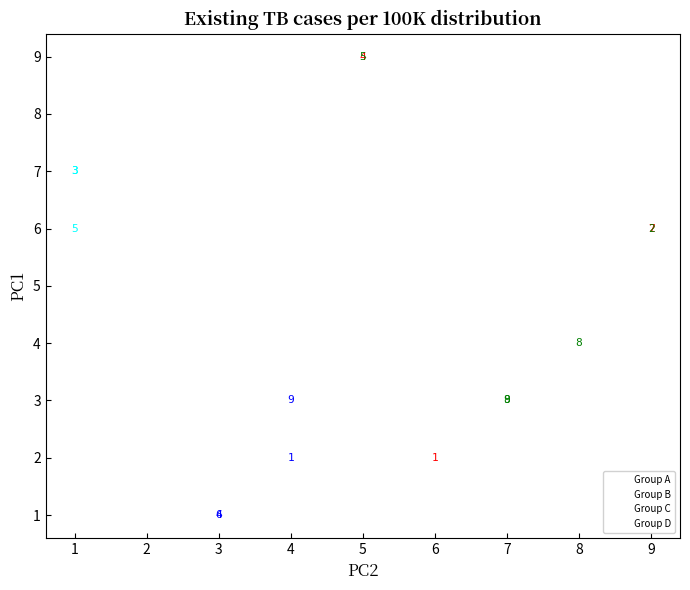

Which series has the widest spread of Y values?

Group C